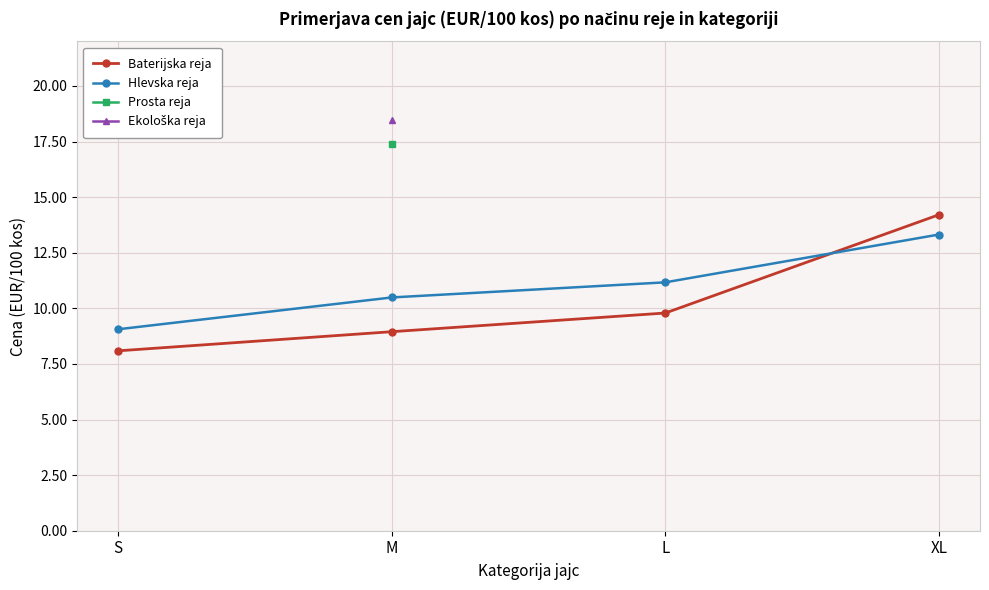

How many distinct data groups are displayed?

4